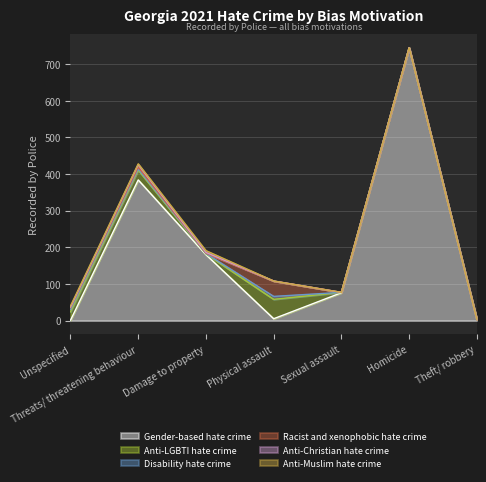

What is the average value of the Anti-Muslim hate crime series?

1